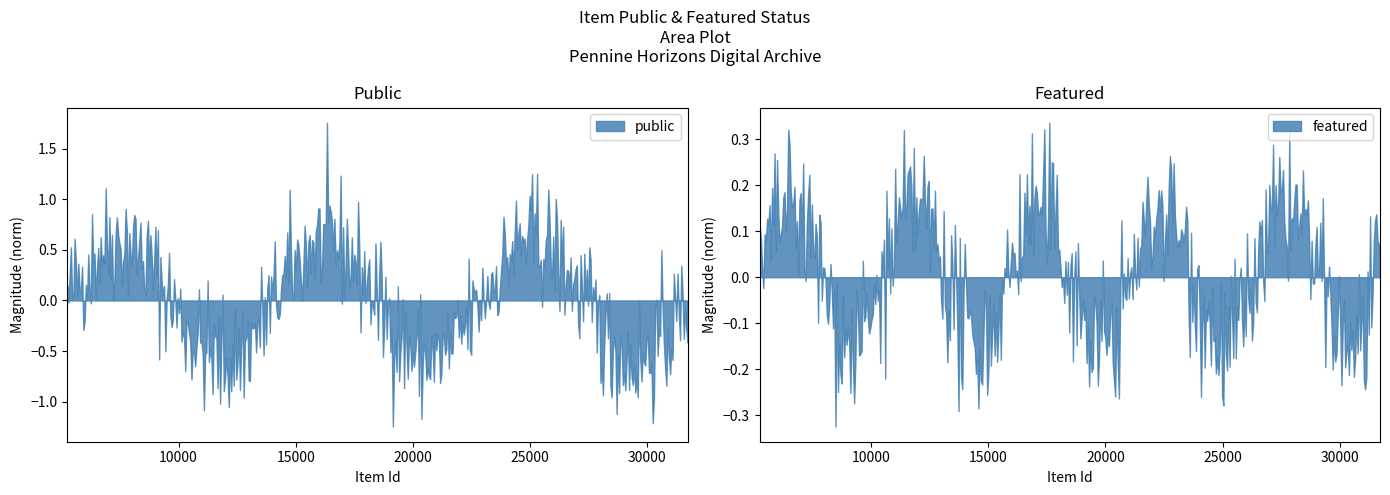

What are all the series names shown in the legend?

public, featured